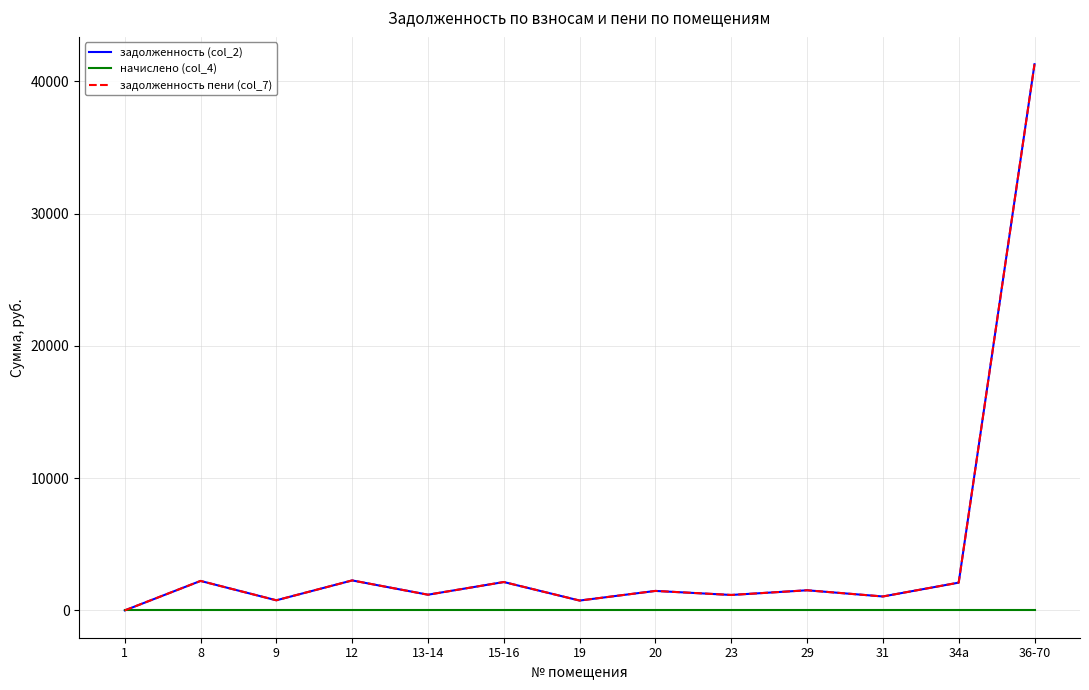

Reading left to right, what are all the values shown in this chart?

задолженность (col_2): 0.0	2228.9	765.3	2267.8	1187.3	2146.4	745.4	1473.6	1167.9	1522.4	1053.8	2100.2	41300.3
начислено (col_4): 0.0	0.0	0.0	0.0	0.0	0.0	0.0	0.0	0.0	0.0	0.0	0.0	0.0
задолженность пени (col_7): 0.0	2228.9	765.3	2267.8	1187.3	2146.4	745.4	1473.6	1167.9	1522.4	1053.8	2100.2	41300.3